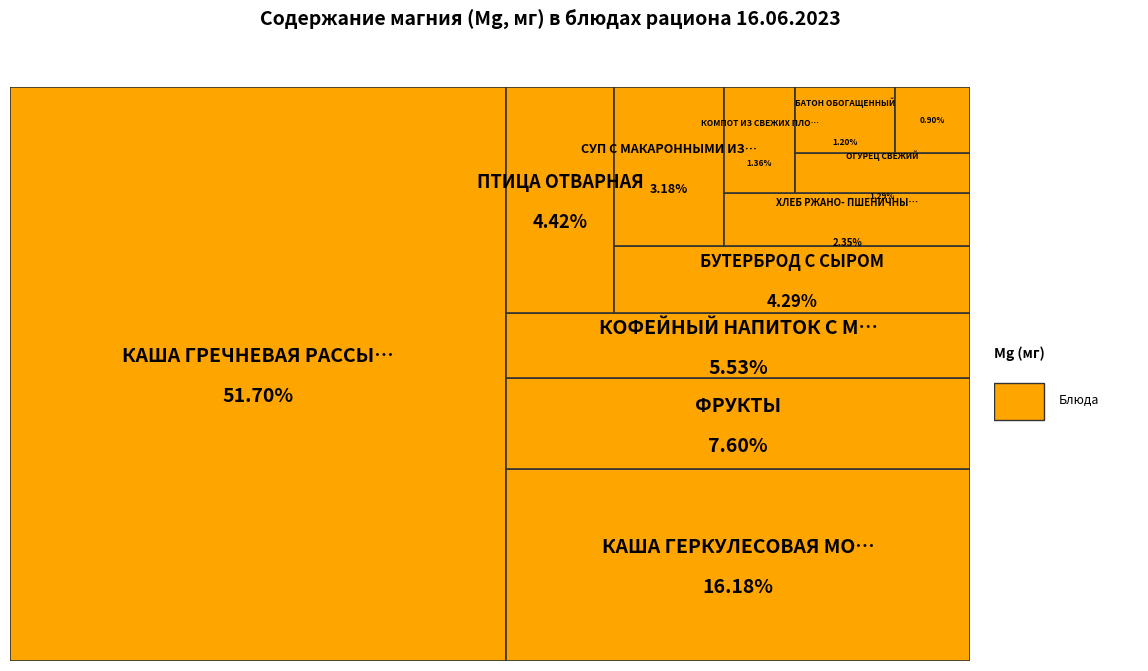

Which category has the biggest portion of the pie?

КАША ГРЕЧНЕВАЯ
РАССЫПЧАТАЯ